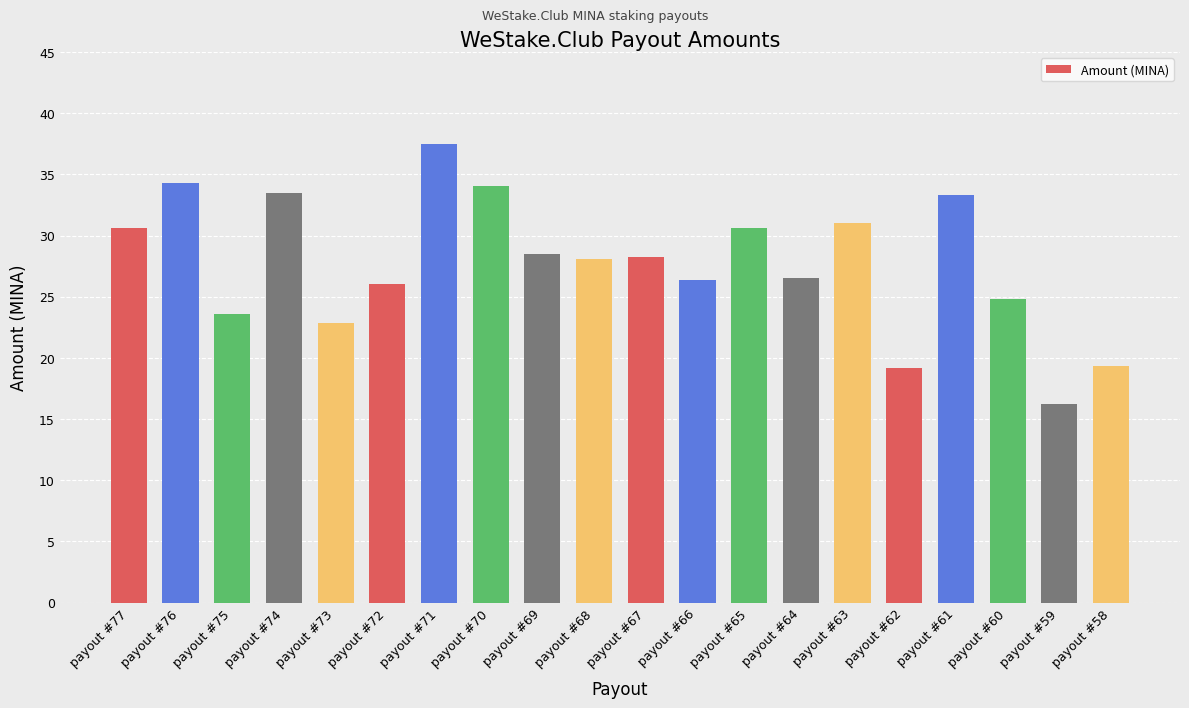

What is the value of the 16th bar from the left?

19.2